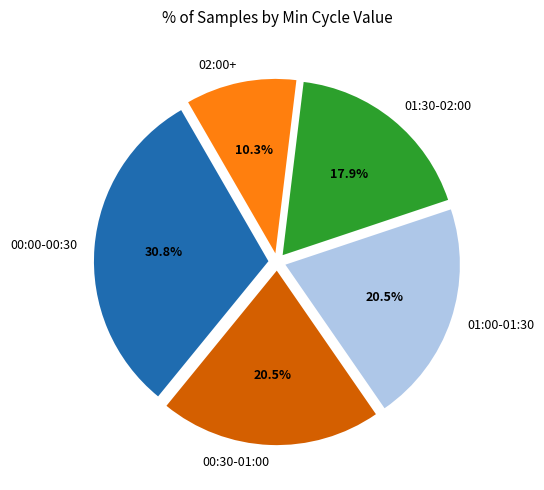

Combined, do 02:00+ and 01:00-01:30 account for over 50%?

No